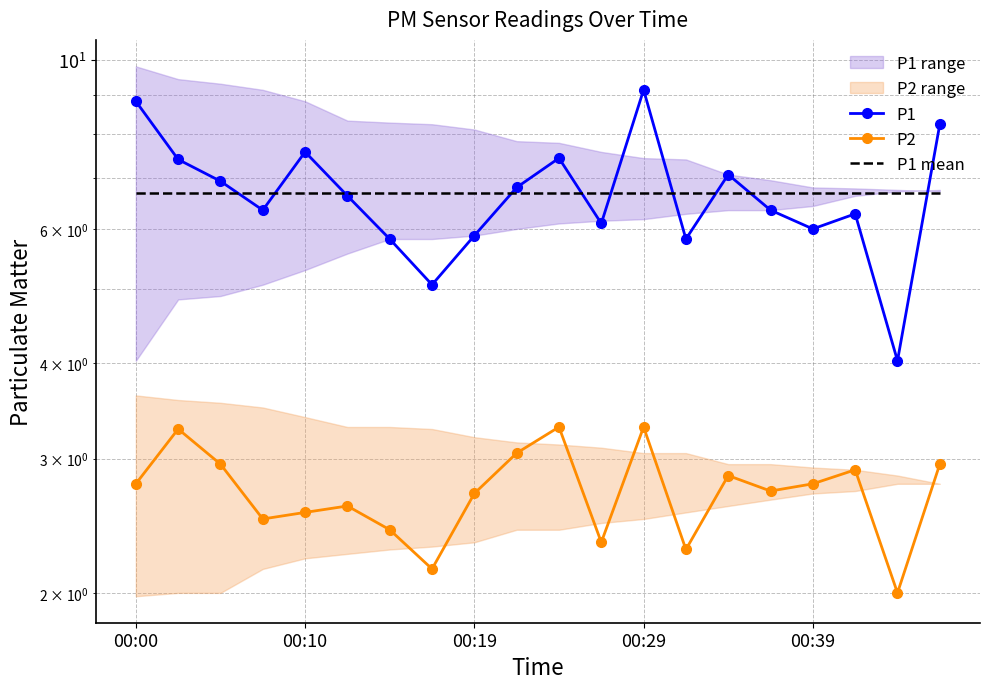

What is the difference between the second highest and second lowest values in the P1 series?

3.8